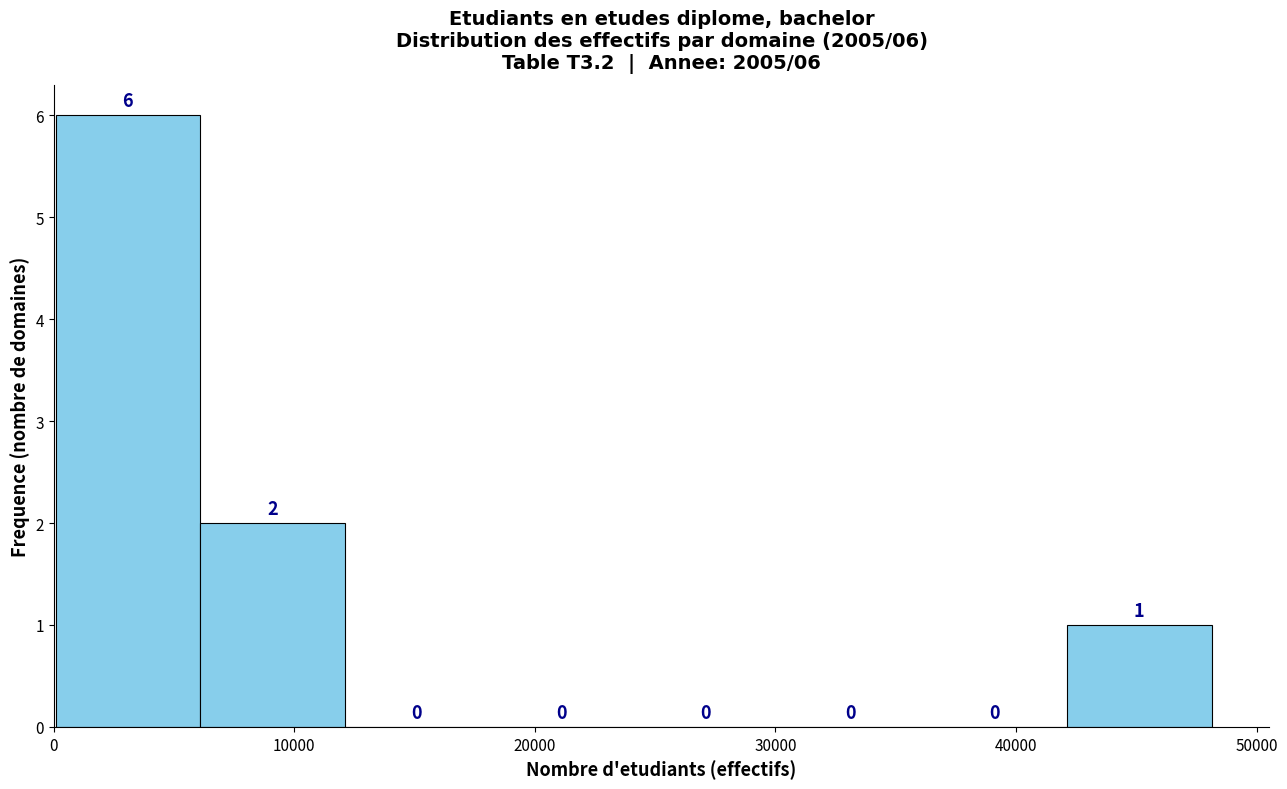

Over which range of the x-axis is the bar tallest?

0 to 6000